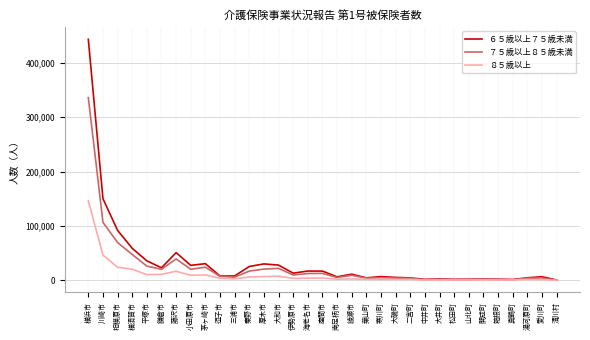

True or false: ６５歳以上７５歳未満 has a value of 2471 at 大井町.

True